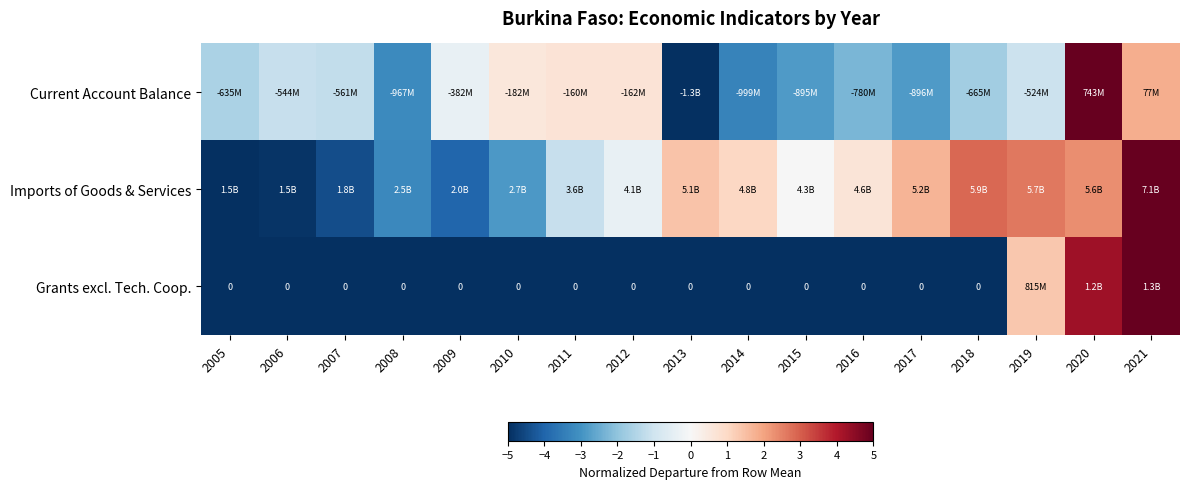

List the series in order of their peak value, highest first.

Current Account Balance, Imports of Goods & Services, Grants excl. Tech. Coop.